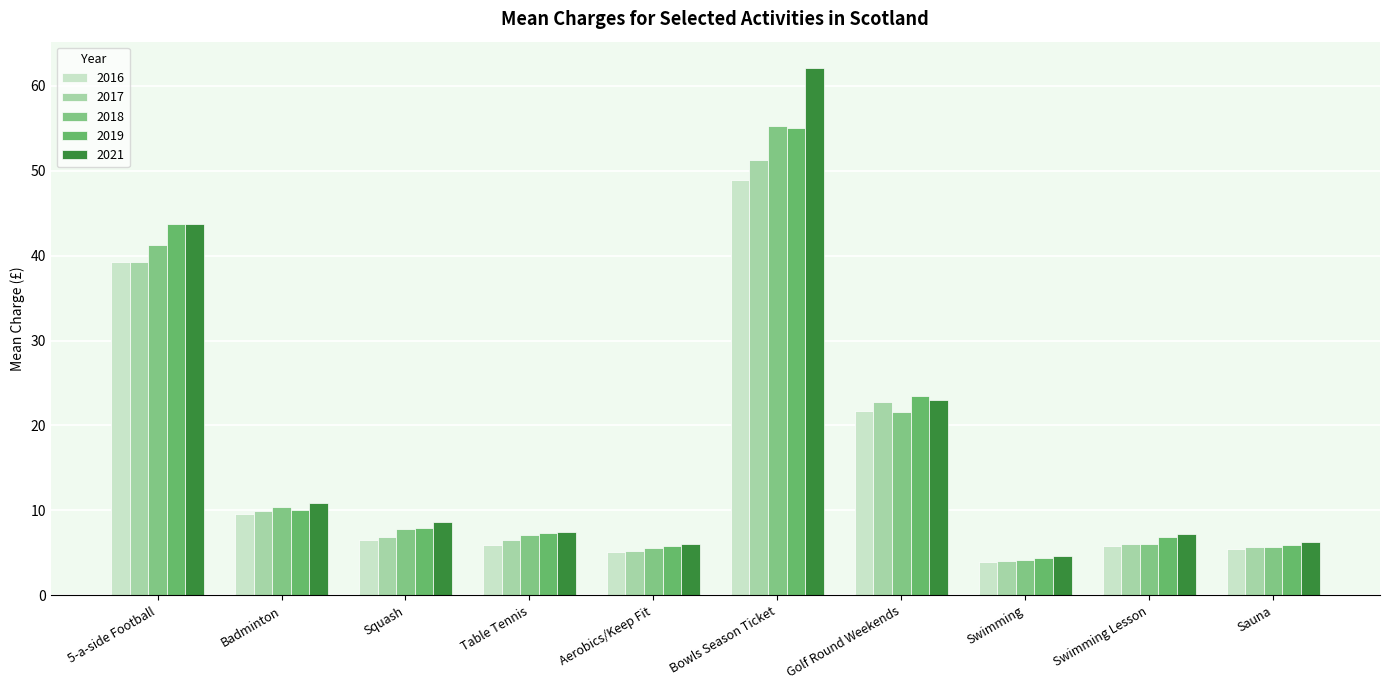

Where does the 2017 series first go above 6?

5-a-side Football